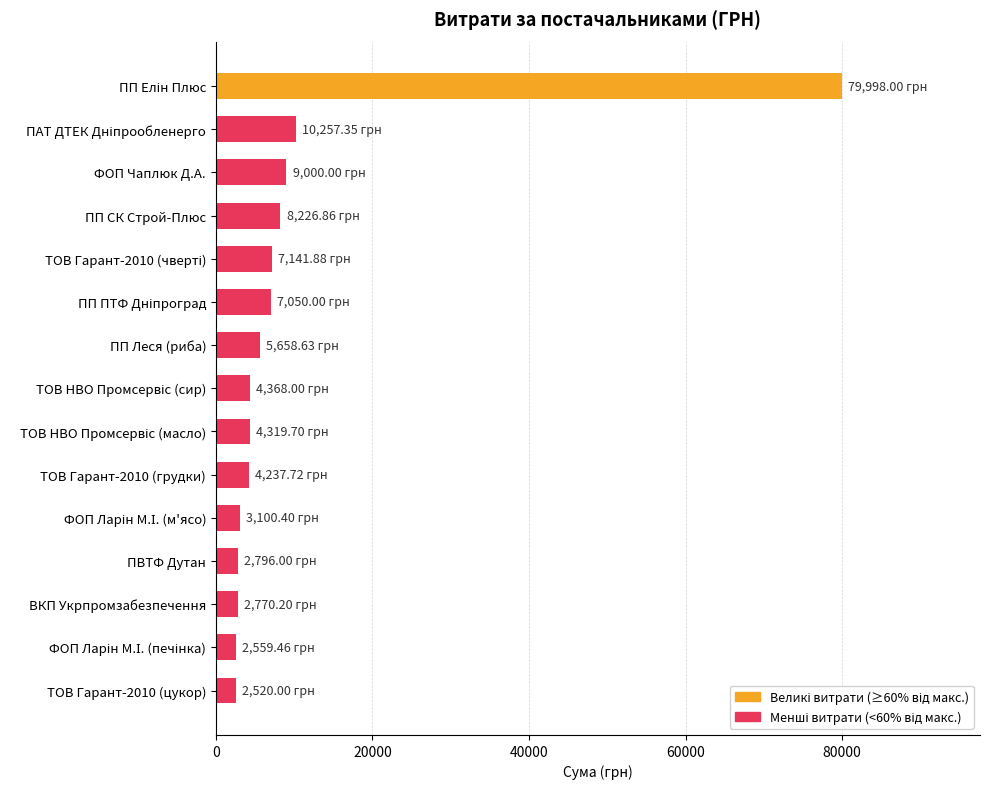

What is the difference between the maximum and minimum values?

77478.0